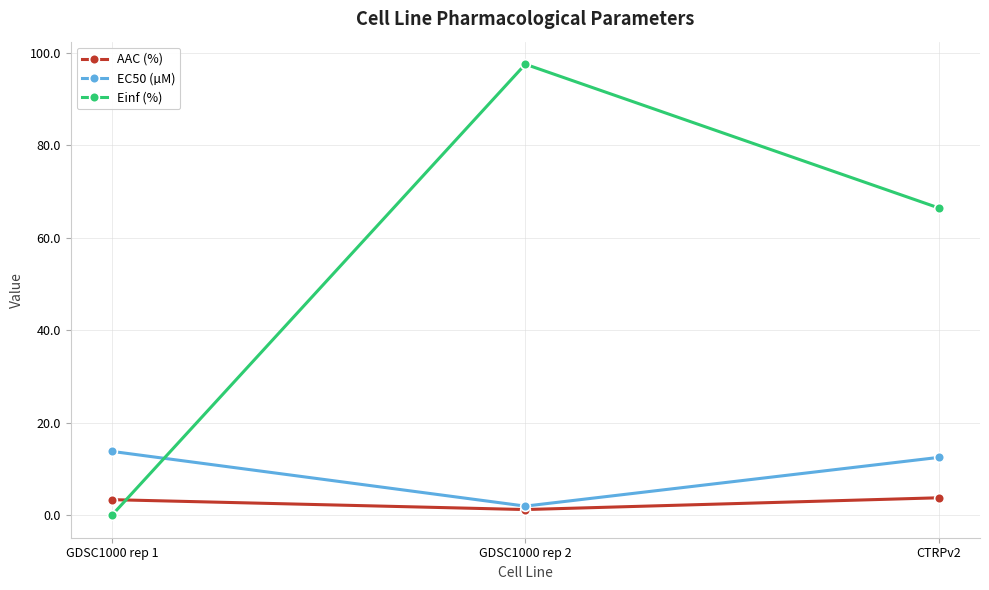

How many lines are shown in the chart?

3